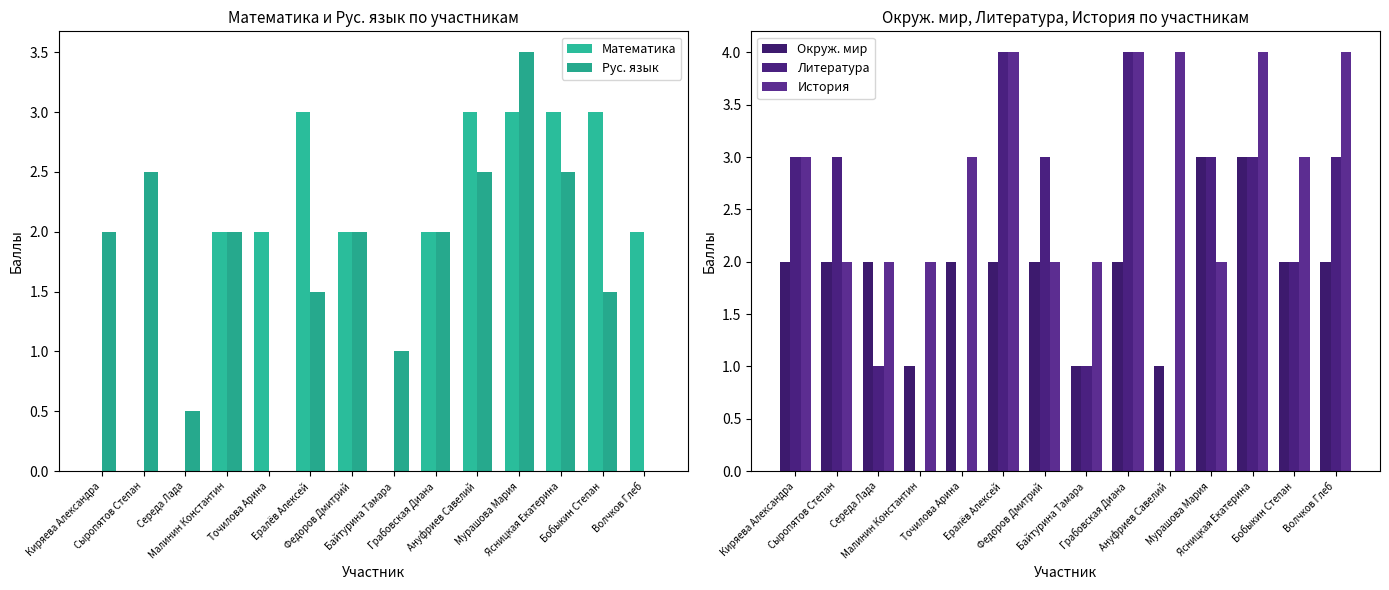

The value of Математика at Середа Лада is 1.9. True or false?

False